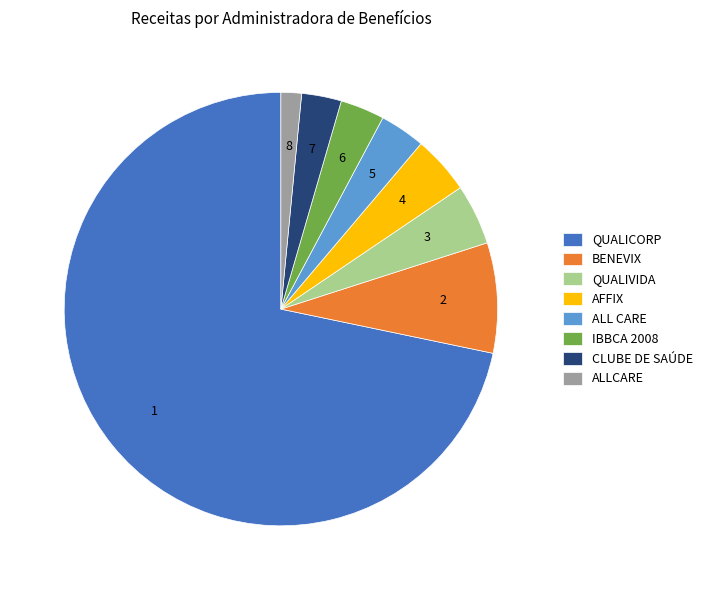

Is it true that ALLCARE is 2% of the pie?

True